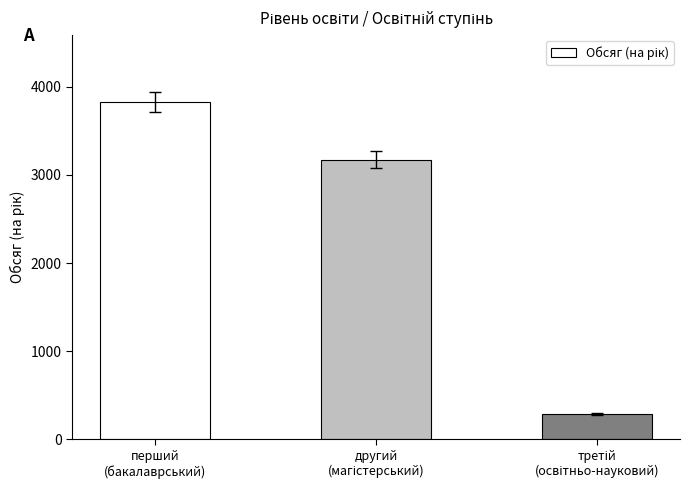

What is the greatest value displayed?

3824